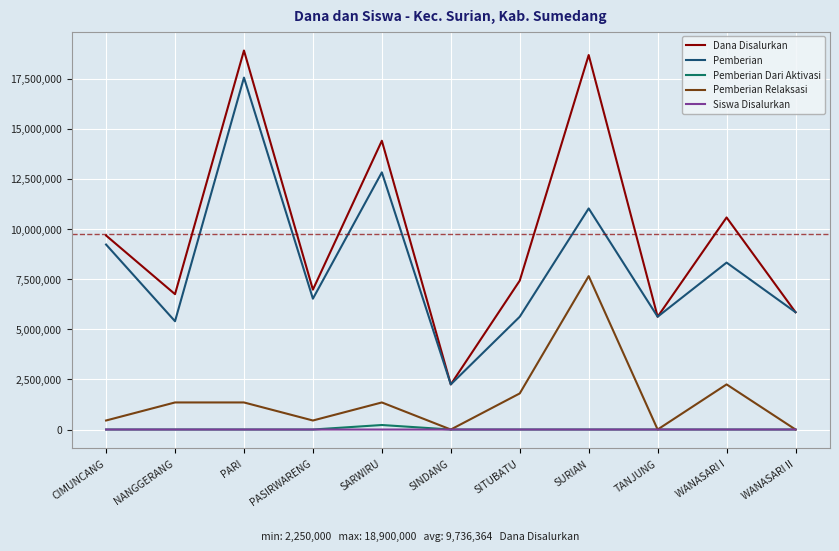

Which series changed the most between CIMUNCANG and SARWIRU?

Dana Disalurkan